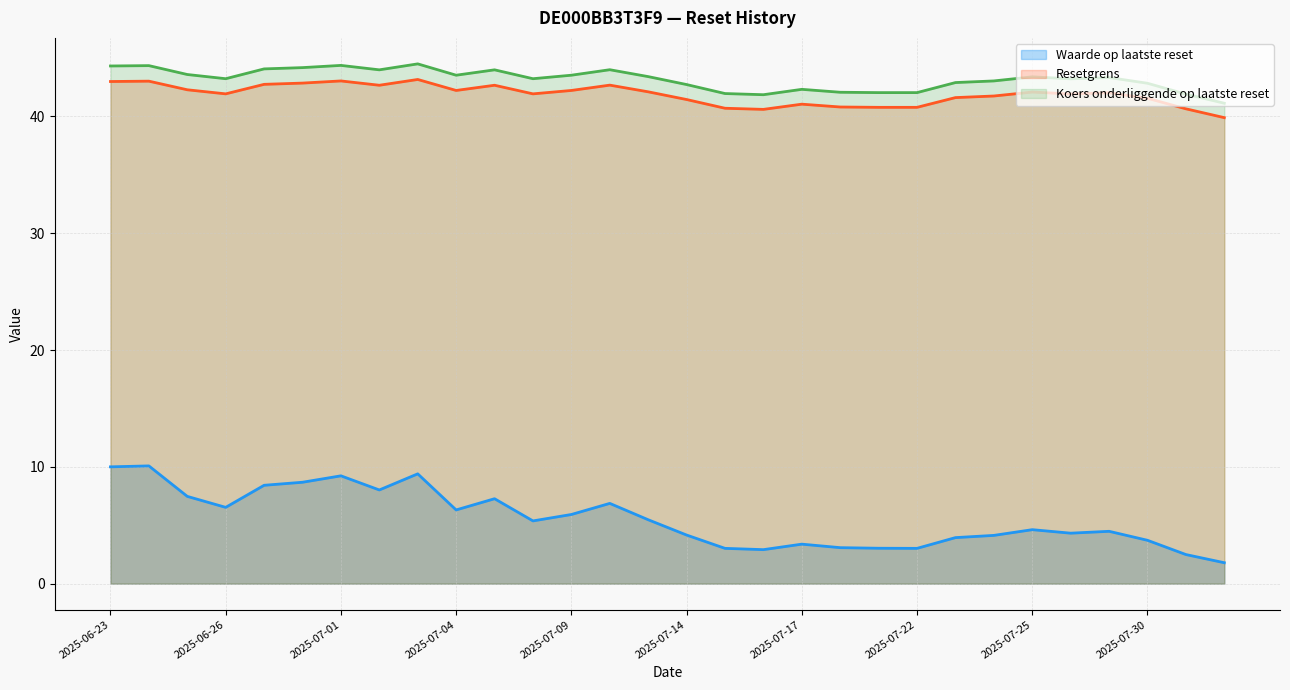

Count the number of data series in this chart.

3